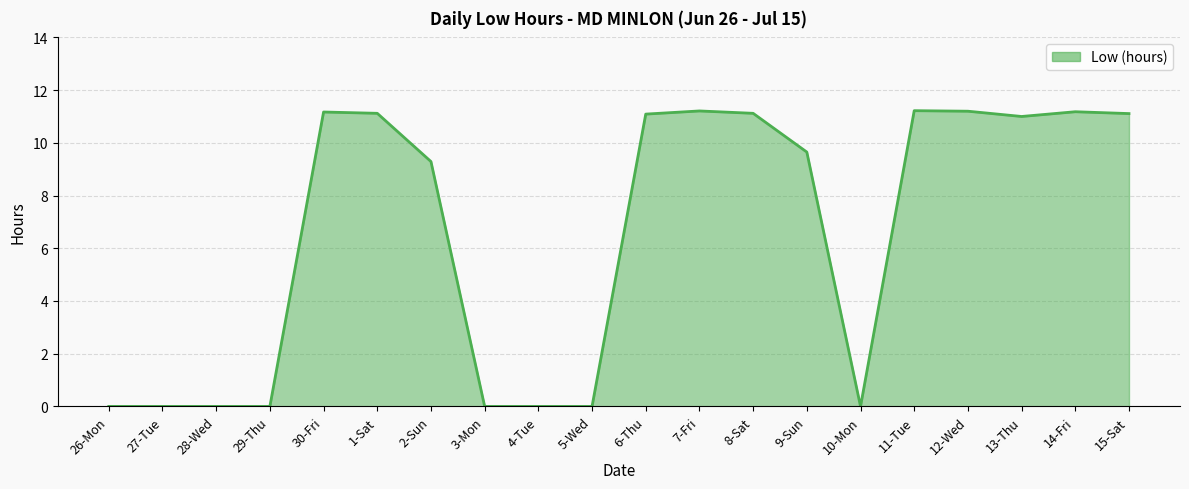

What is the greatest value displayed?

11.2